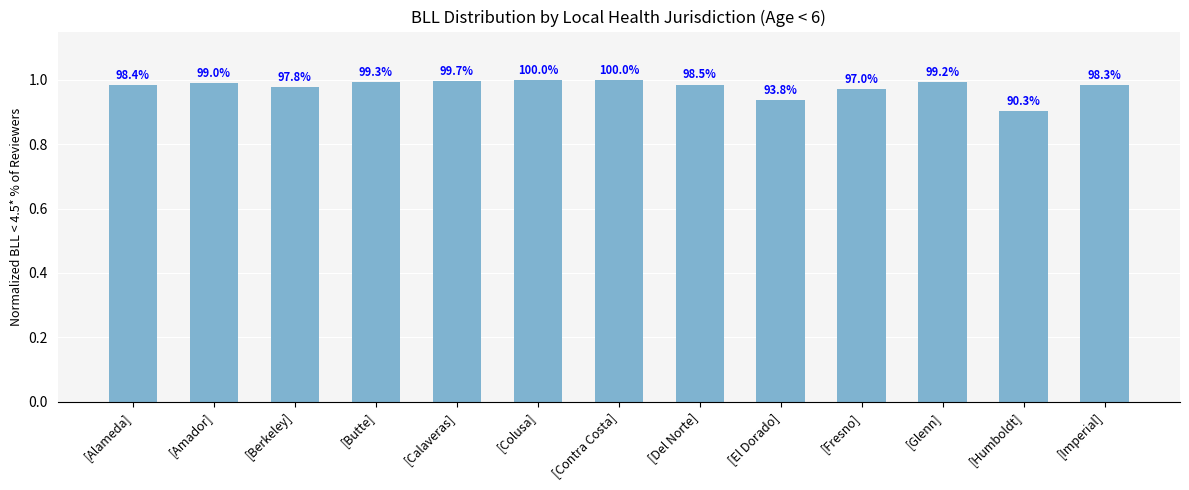

What is the value of the 12th bar from the left?

0.9